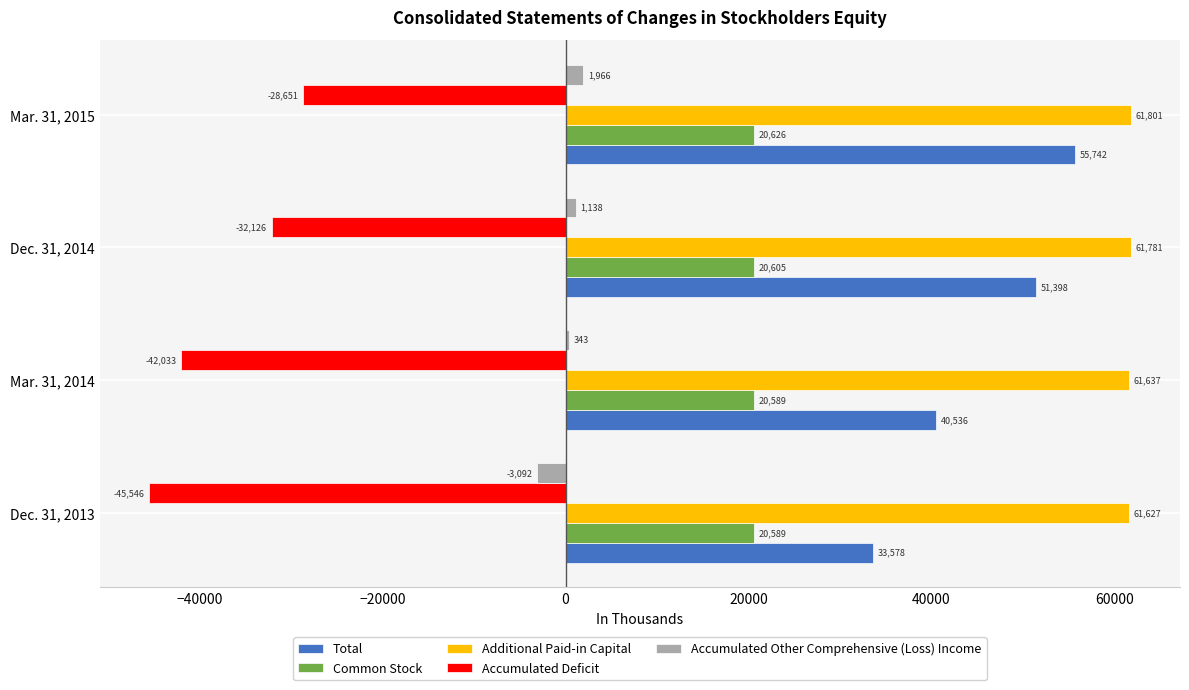

Is the value of Total at Dec. 31, 2014 greater than the value of Common Stock at Dec. 31, 2013?

Yes